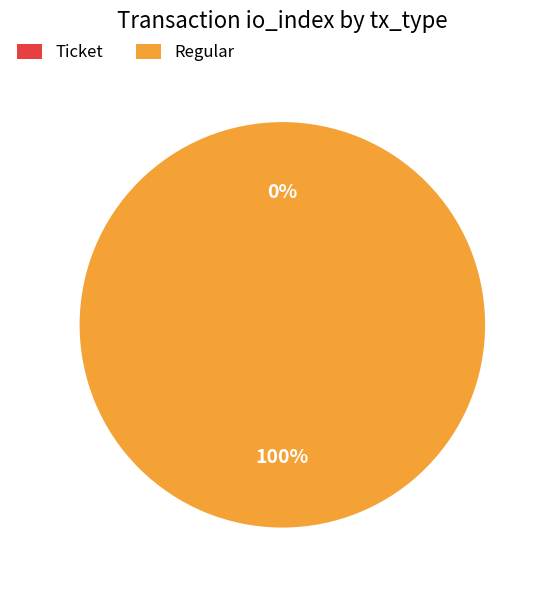

Which slice represents more than half of the pie?

Regular